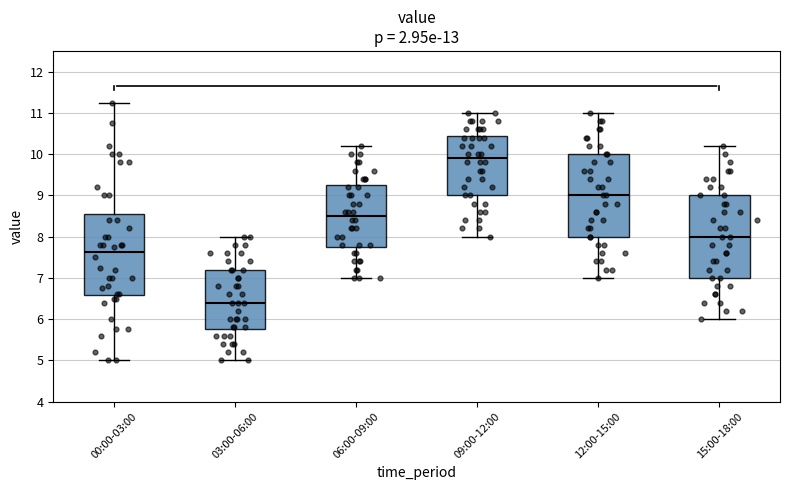

Reading left to right, read every box against the y-axis: the position of its median line, the range the box covers, and the ends of its whiskers. The values are not printed on the chart, so give them approximately, as read against the axis.

00:00-03:00: median 7.6, box 6.6 to 8.6, whiskers 5.0 to 11.3
03:00-06:00: median 6.4, box 5.8 to 7.2, whiskers 5.0 to 8.0
06:00-09:00: median 8.5, box 7.8 to 9.3, whiskers 7.0 to 10.2
09:00-12:00: median 9.9, box 9.0 to 10.5, whiskers 8.0 to 11.0
12:00-15:00: median 9.0, box 8.0 to 10.0, whiskers 7.0 to 11.0
15:00-18:00: median 8.0, box 7.0 to 9.0, whiskers 6.0 to 10.2